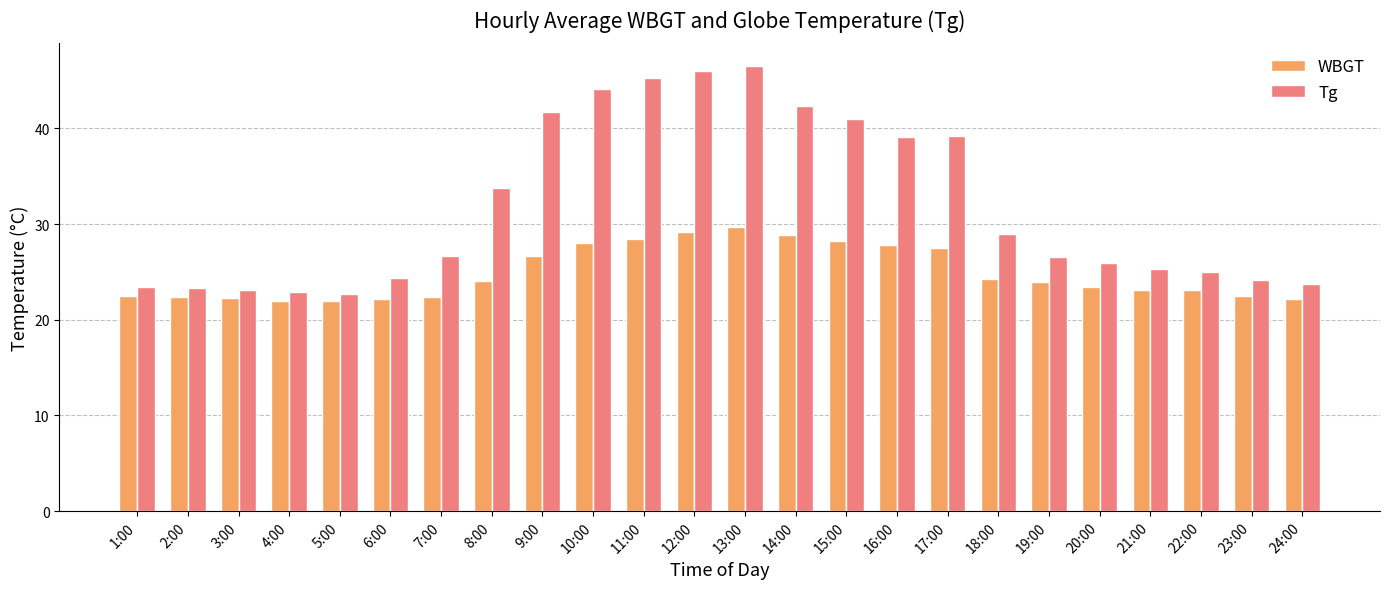

What position from the left is 4:00?

4